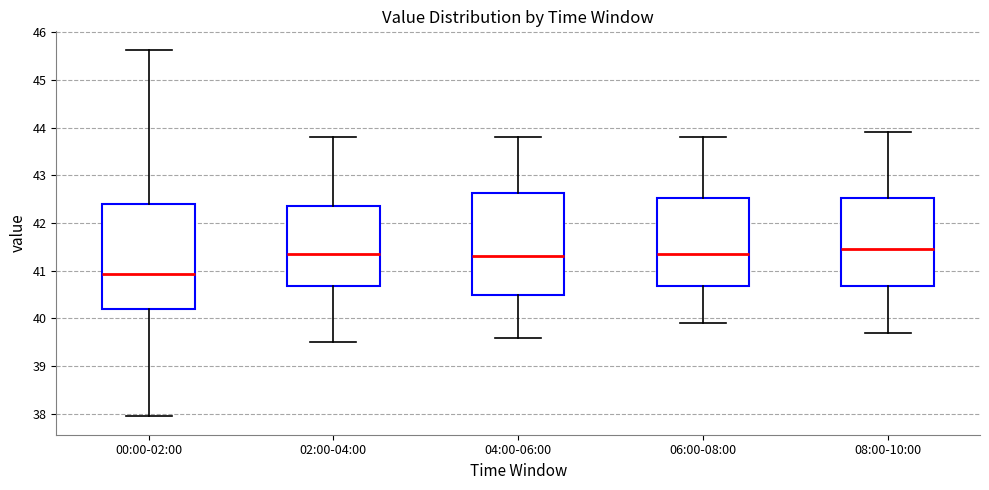

Reading left to right, transcribe this box plot: for each box, give where its median line is, the range the box spans, and where its two whiskers end, as read against the y-axis. The values are not printed on the chart, so give them approximately, as read against the axis.

00:00-02:00: median 40.9, box 40.2 to 42.4, whiskers 38.0 to 45.6
02:00-04:00: median 41.4, box 40.7 to 42.4, whiskers 39.5 to 43.8
04:00-06:00: median 41.3, box 40.5 to 42.6, whiskers 39.6 to 43.8
06:00-08:00: median 41.4, box 40.7 to 42.5, whiskers 39.9 to 43.8
08:00-10:00: median 41.5, box 40.7 to 42.5, whiskers 39.7 to 43.9